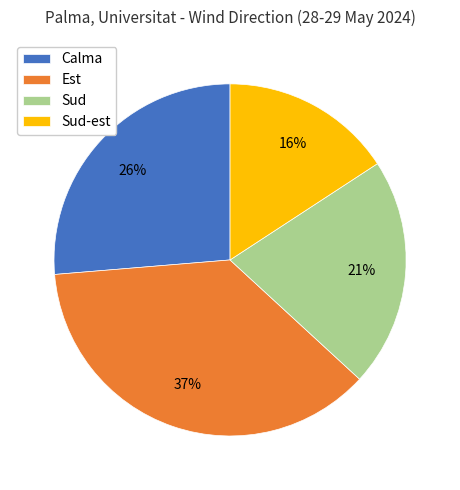

Does Sud-est represent more than half of the total?

No